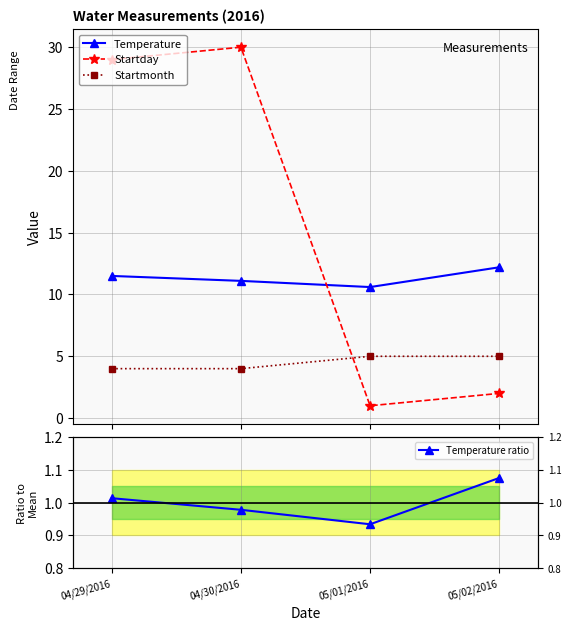

How many lines are shown in the chart?

4